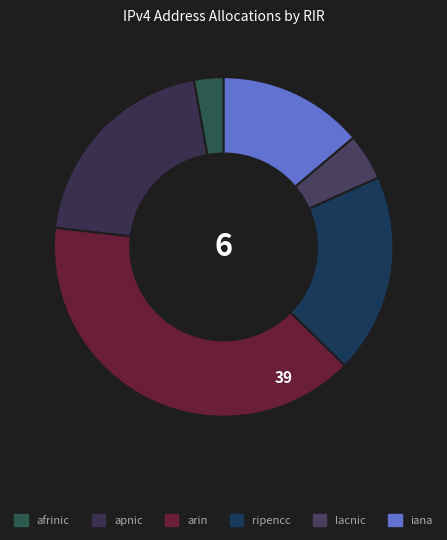

Which category has the biggest portion of the pie?

arin